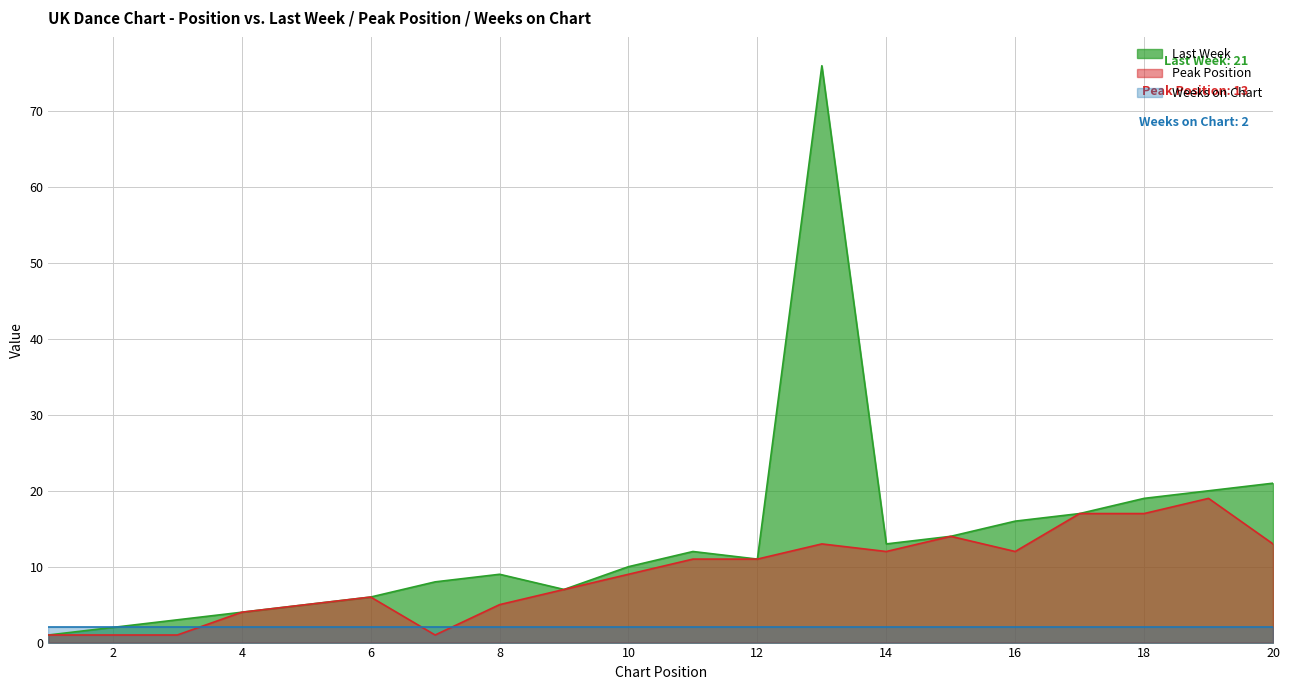

Is it true that Peak Position equals 1 at 7?

False